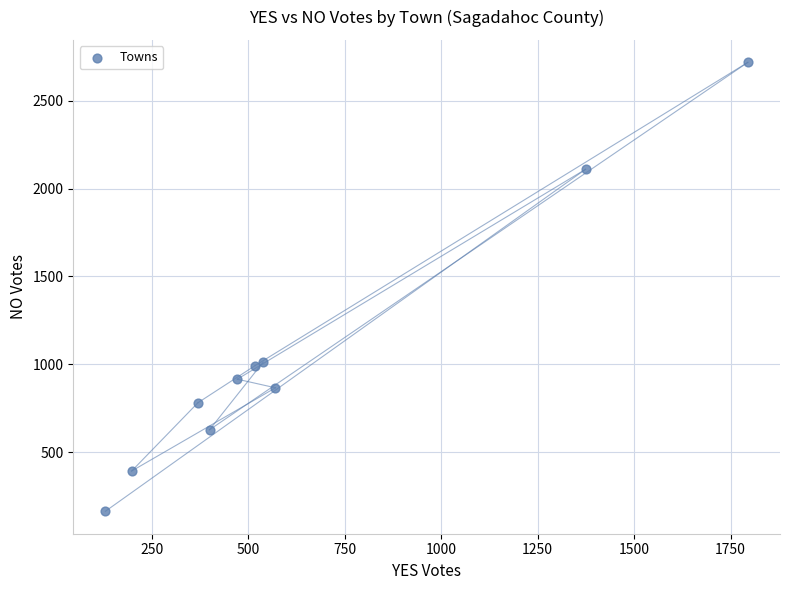

What is the range of X values (max minus min)?

1666